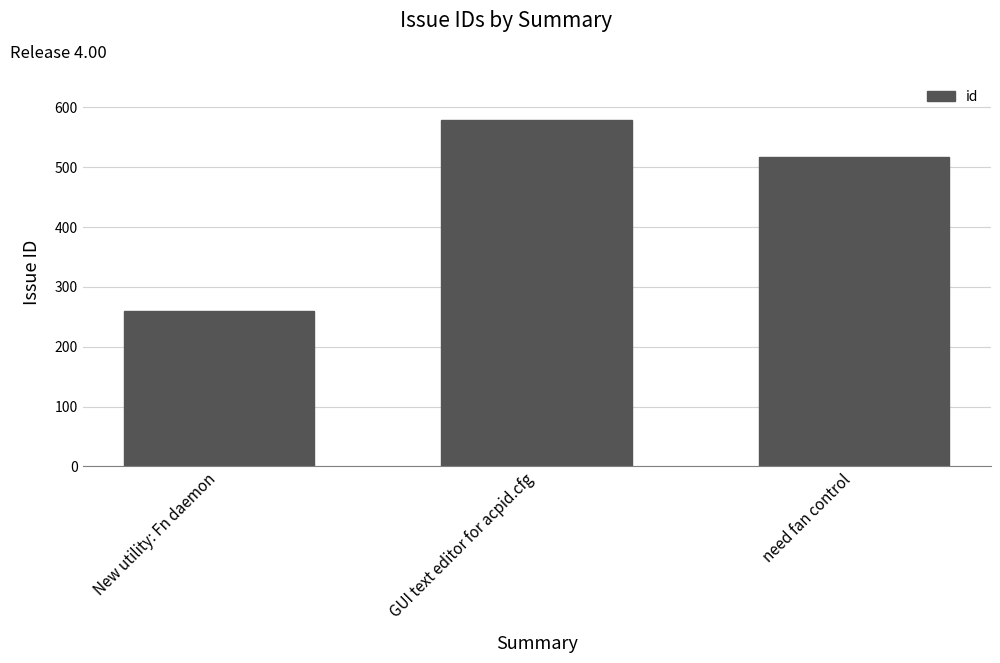

List the labels in order of value, smallest first.

New utility: Fn daemon, need fan control, GUI text editor for acpid.cfg